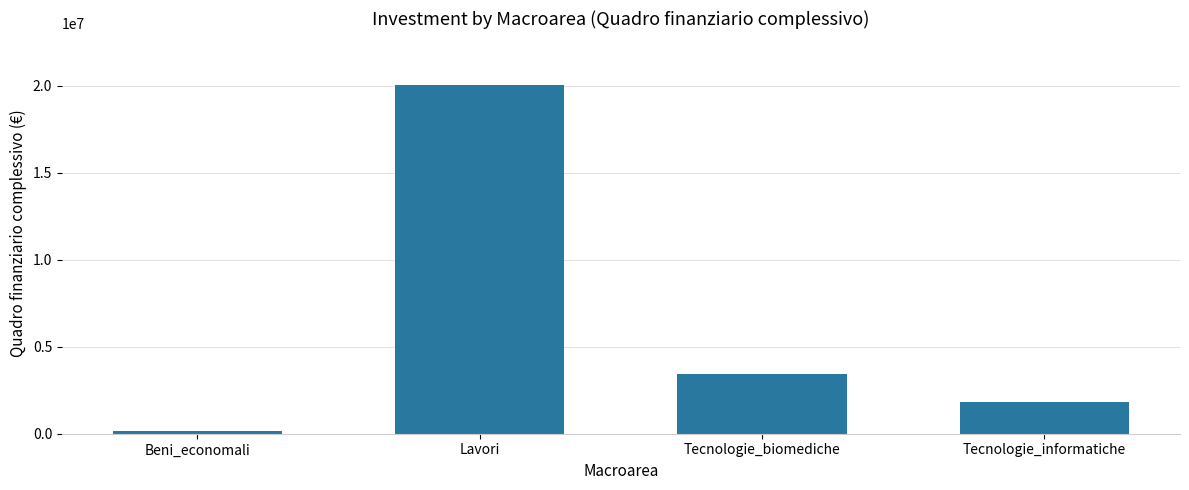

How many bars are there in total?

4